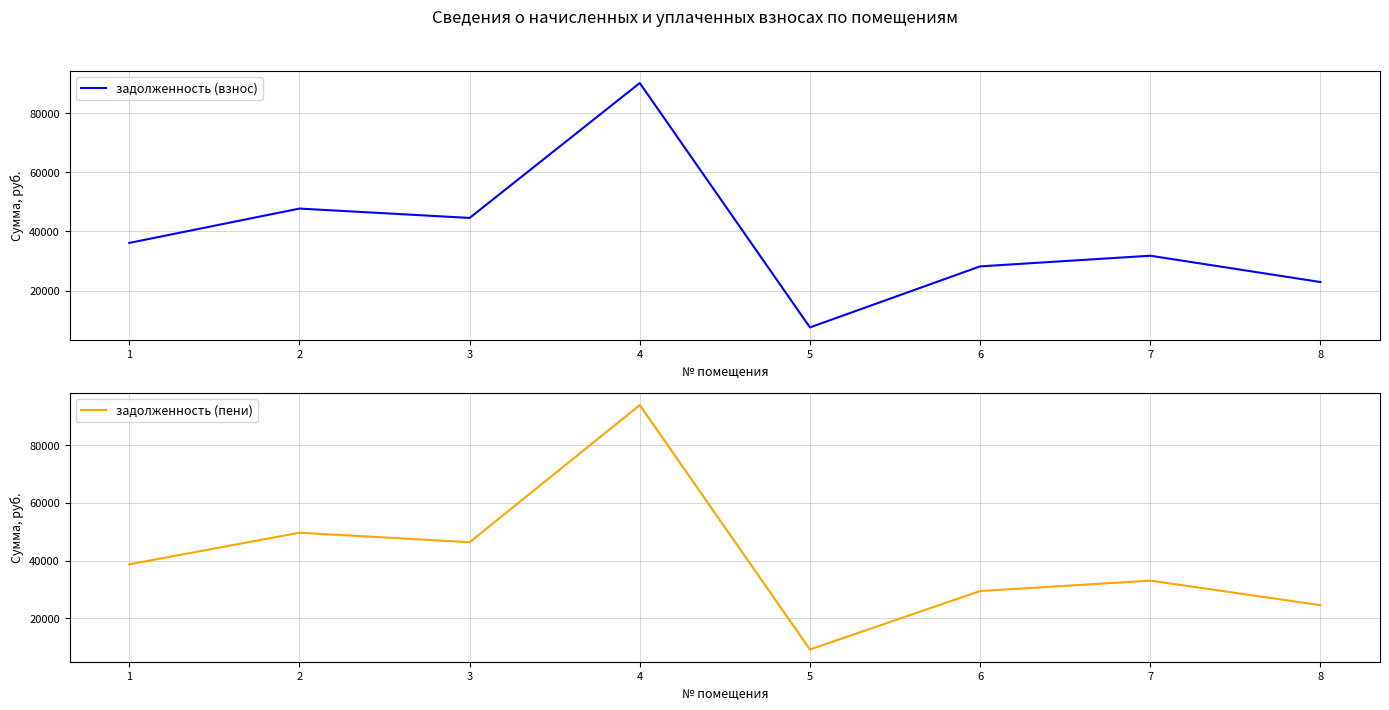

Rank the series by their average value, from highest to lowest.

задолженность (пени), задолженность (взнос)